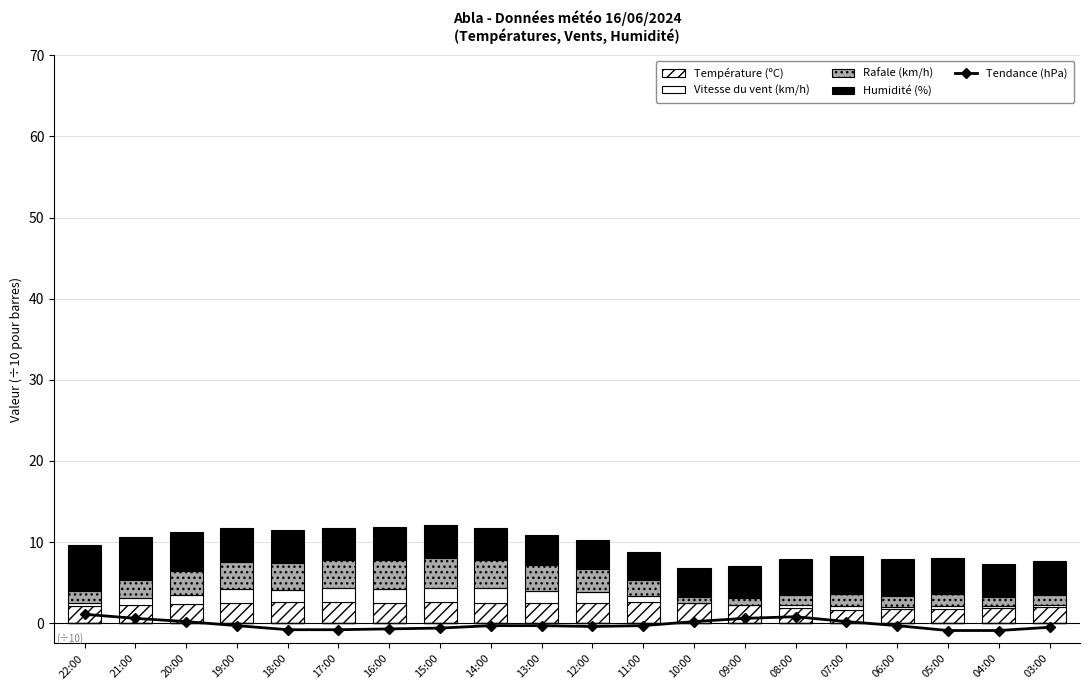

What is the label of the 14th bar from the right?

16:00